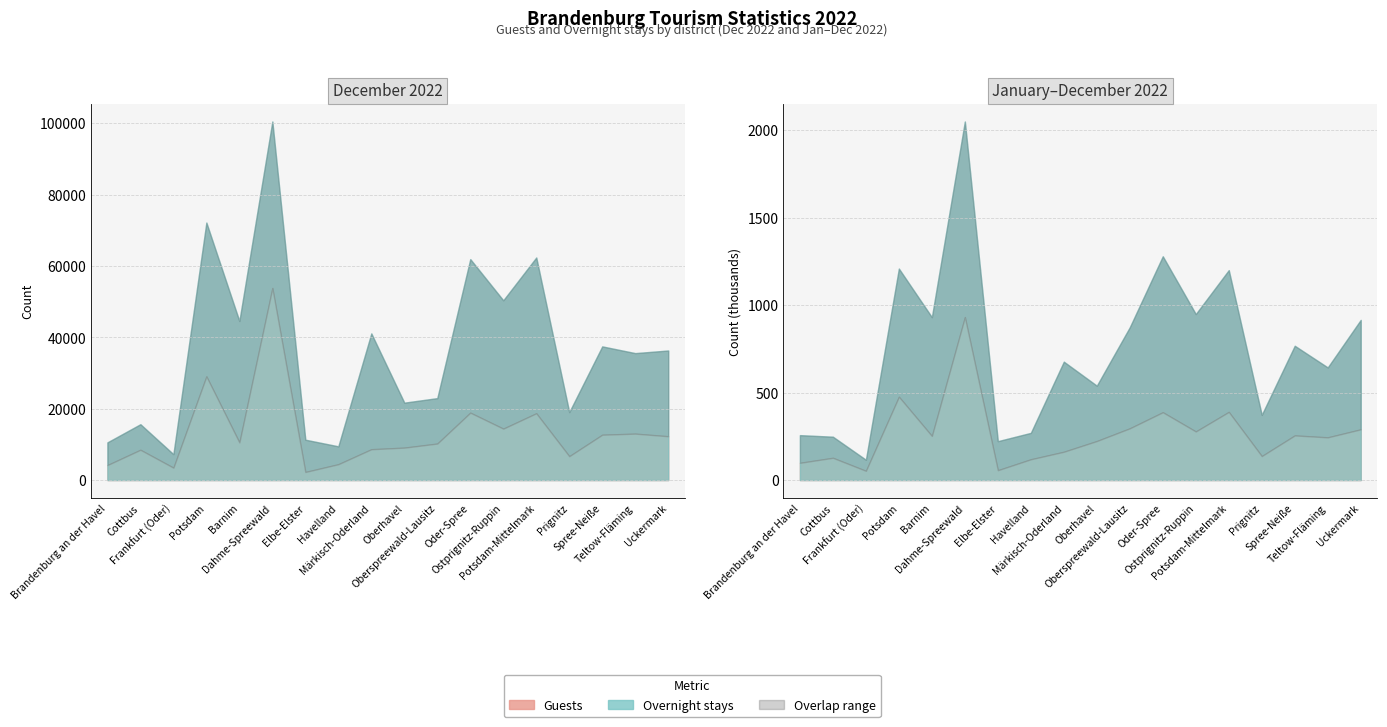

Reading left to right, list all the values displayed in this chart.

Guests Dec 2022: 4205	8487	3475	29059	10549	53816	2266	4447	8640	9086	10231	18888	14409	18718	6687	12709	13009	12277
Overnight Dec 2022: 10559	15645	7249	72144	44564	100459	11307	9449	41085	21683	22956	61900	50365	62351	19027	37450	35564	36300
Guests Jan-Dec 2022: 98564	127308	52908	476527	252198	931691	56390	118847	161864	223158	295864	387865	277868	389758	137165	255257	244228	290148
Overnight Jan-Dec 2022: 256767	247802	116054	1209022	931246	2049913	222365	269785	676817	539526	873747	1279439	949077	1200105	372676	767799	643820	915496